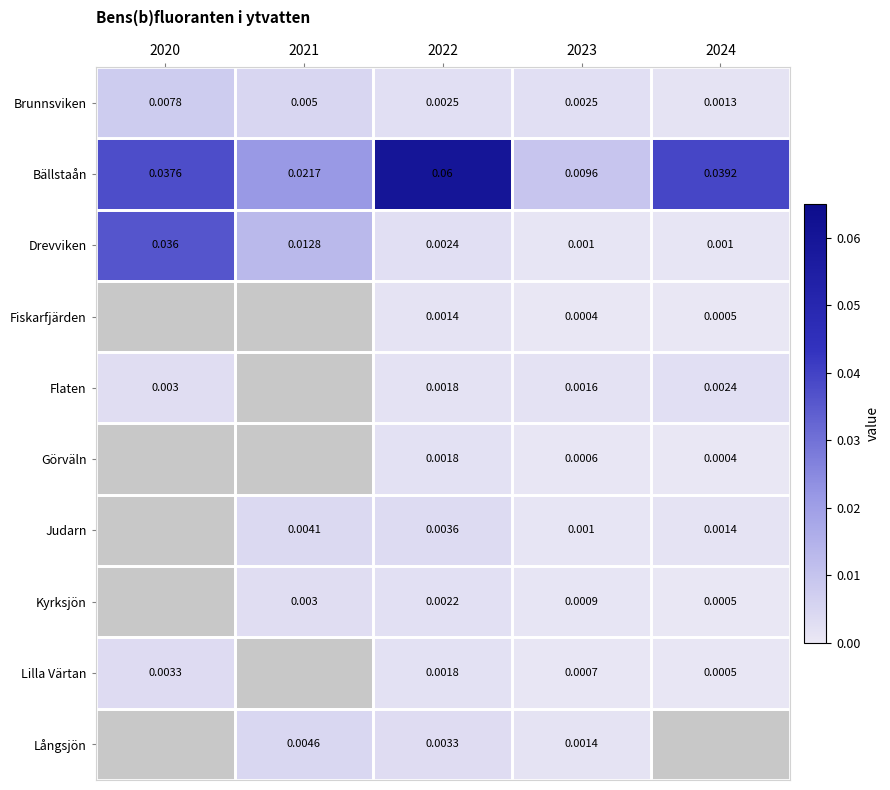

Between 2022 and 2023, which series saw the biggest shift?

Bällstaån